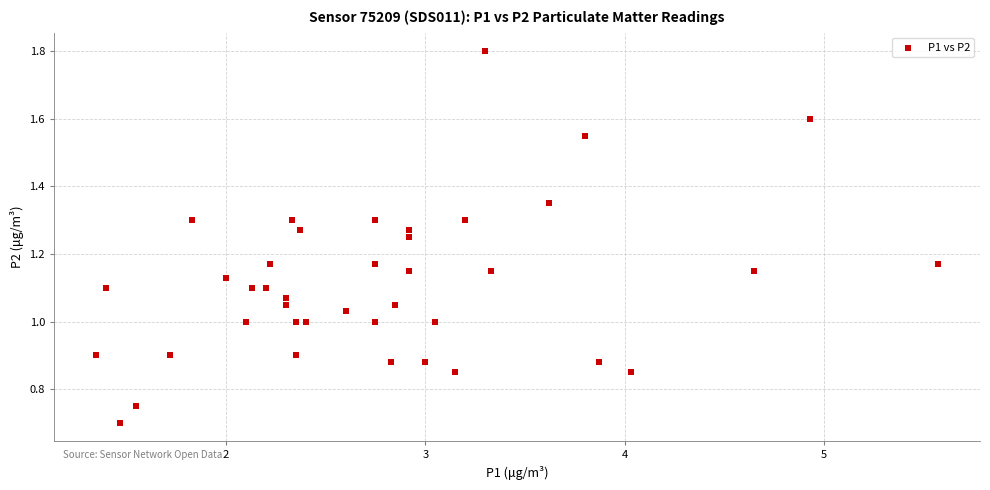

What is the range of X values (max minus min)?

4.2